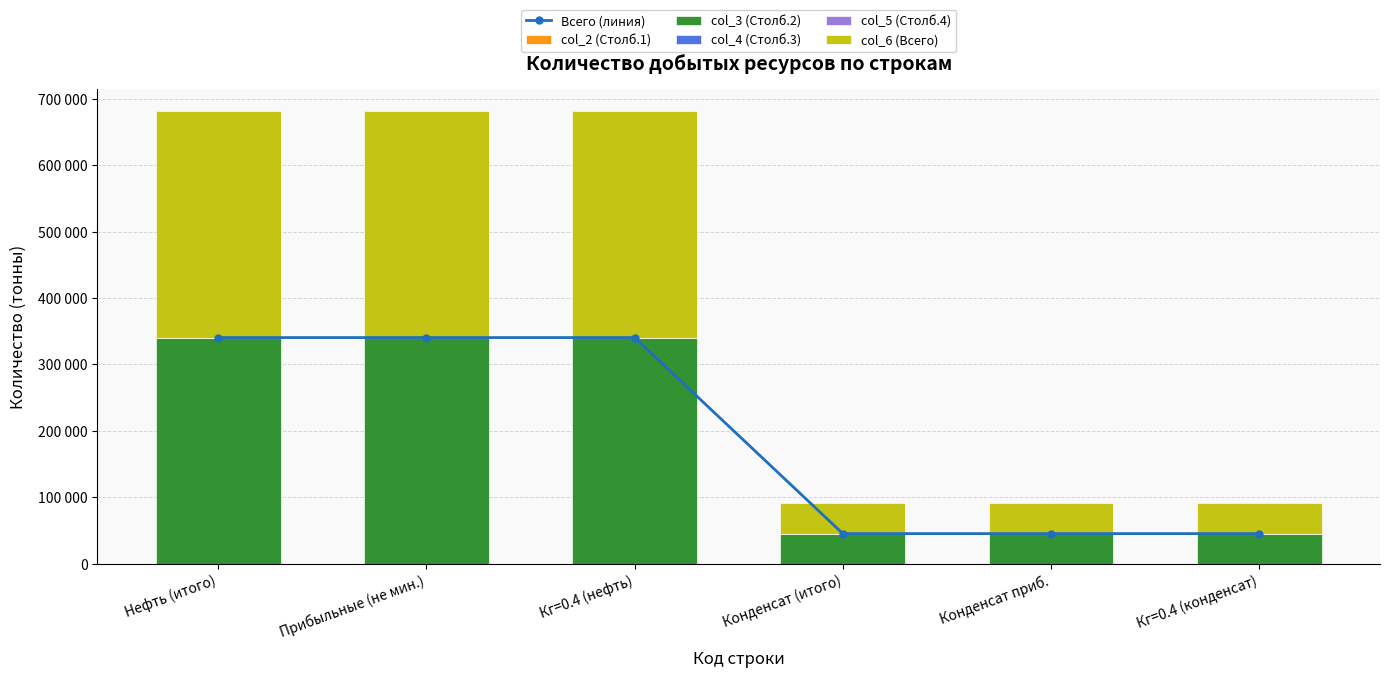

The col_3 (Столб.2) series shows 340481 at Кг=0.4 (нефть). True or false?

True